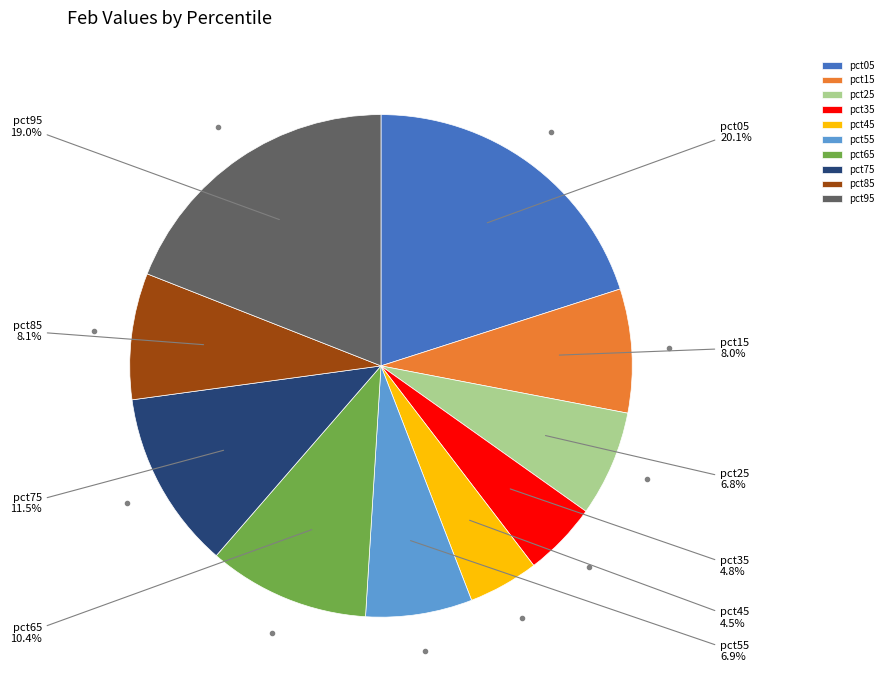

Does pct35 account for over 50% of the chart?

No